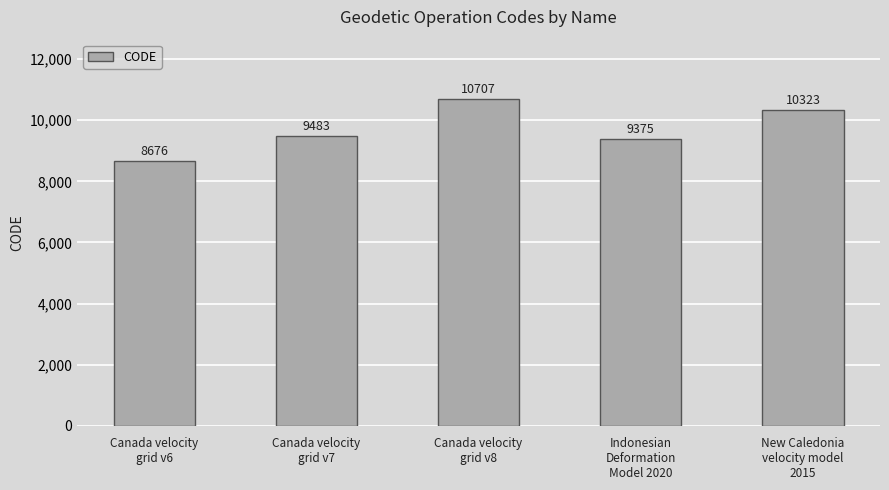

What is the label of the 3rd bar from the right?

Canada velocity
grid v8